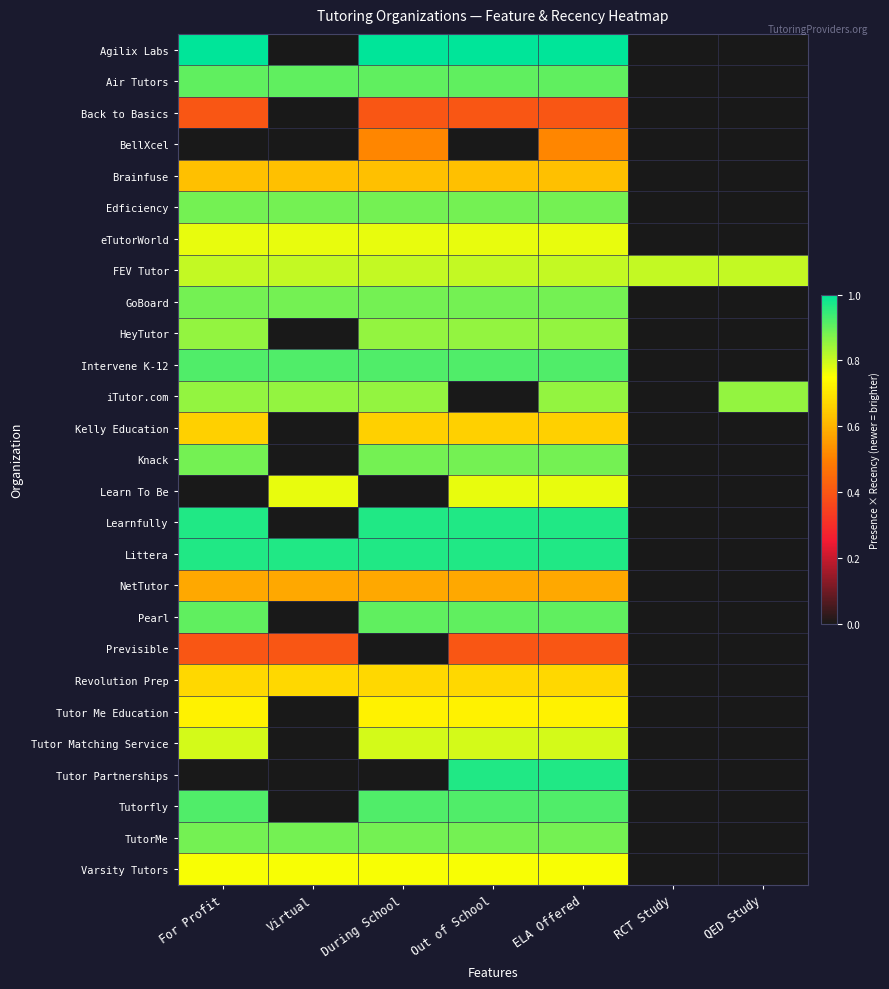

At ELA Offered, list the series in order from smallest to largest.

Back to Basics, Previsible, BellXcel, NetTutor, Brainfuse, Kelly Education, Revolution Prep, Tutor Me Education, Varsity Tutors, eTutorWorld, Learn To Be, Tutor Matching Service, FEV Tutor, HeyTutor, iTutor.com, Edficiency, GoBoard, Knack, TutorMe, Air Tutors, Pearl, Intervene K-12, Tutorfly, Learnfully, Littera, Tutor Partnerships, Agilix Labs